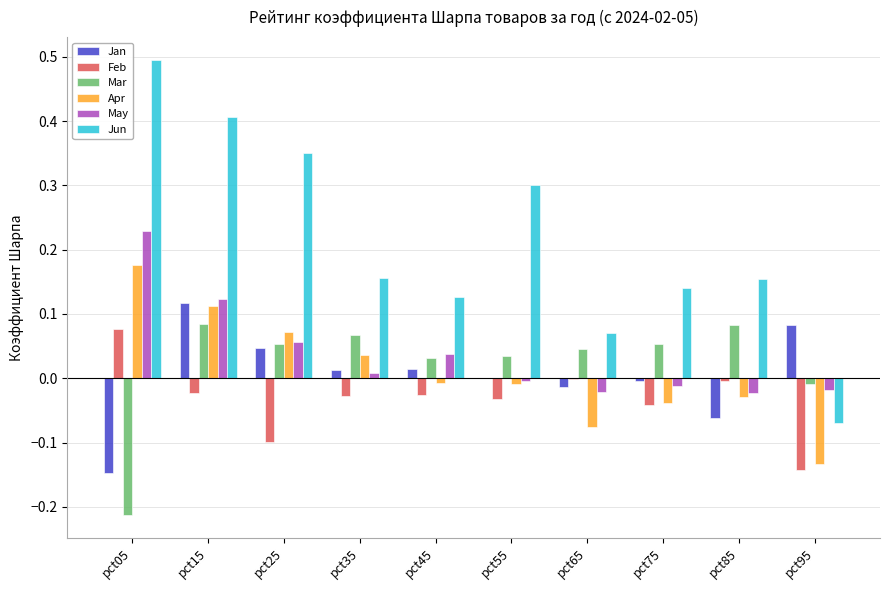

At which label does Jan first exceed 0?

pct15